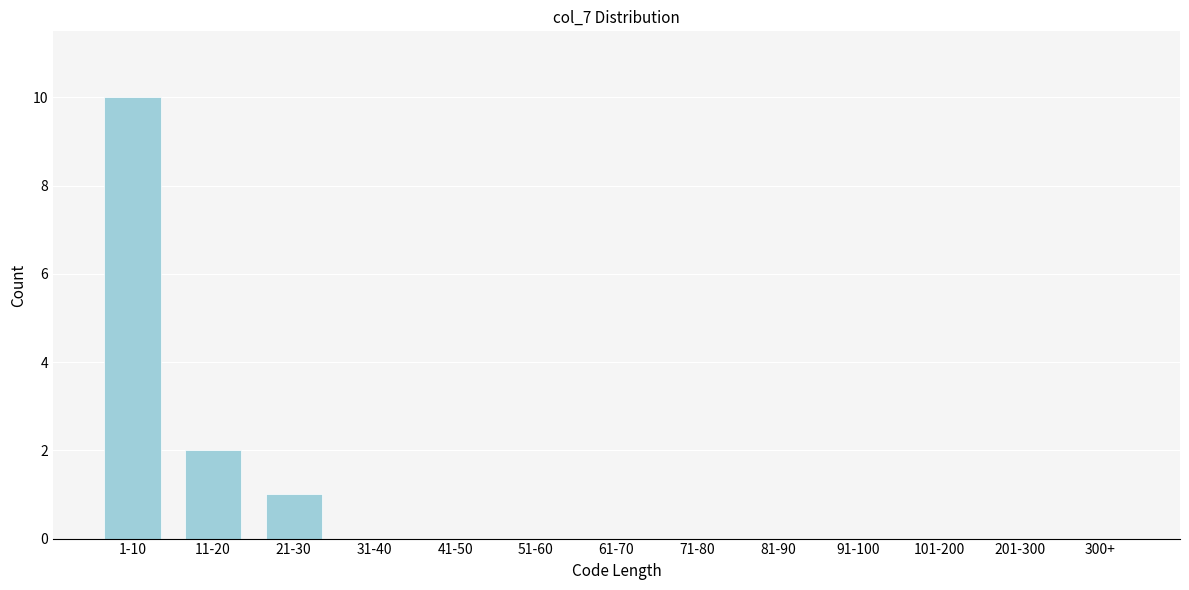

Reading left to right, what are all the values shown in this chart?

1-10=10	11-20=2	21-30=1	31-40=0	41-50=0	51-60=0	61-70=0	71-80=0	81-90=0	91-100=0	101-200=0	201-300=0	300+=0